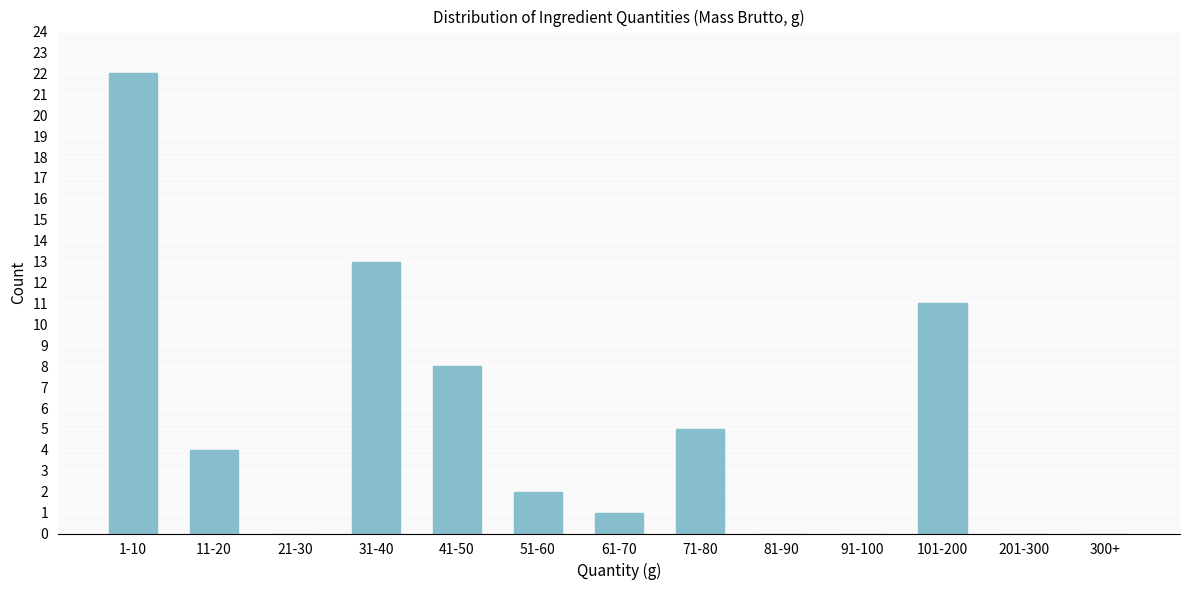

Reading left to right, extract all data points from this chart.

1-10=22	11-20=4	21-30=0	31-40=13	41-50=8	51-60=2	61-70=1	71-80=5	81-90=0	91-100=0	101-200=11	201-300=0	300+=0